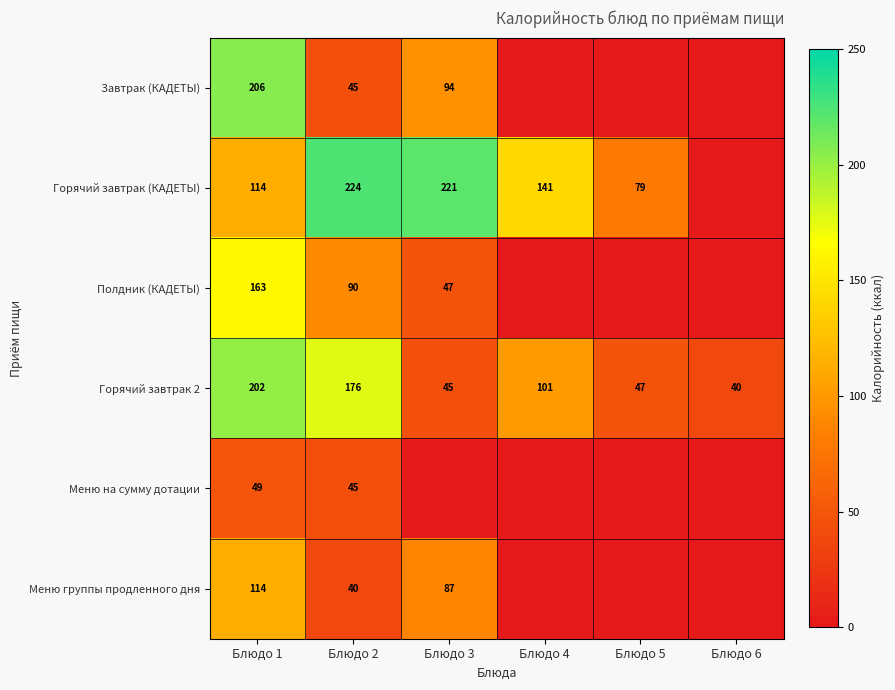

Which has a higher value, Блюдо 4 or Блюдо 1?

Блюдо 1